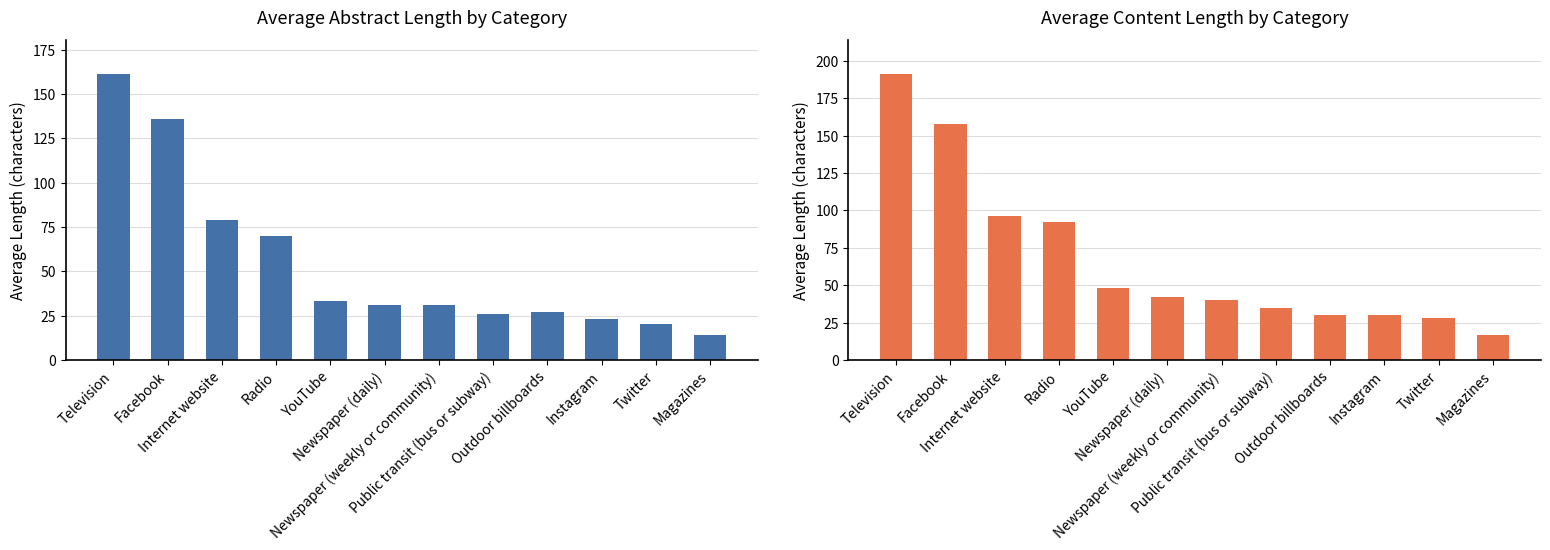

Which series changed the most between YouTube and Instagram?

Total